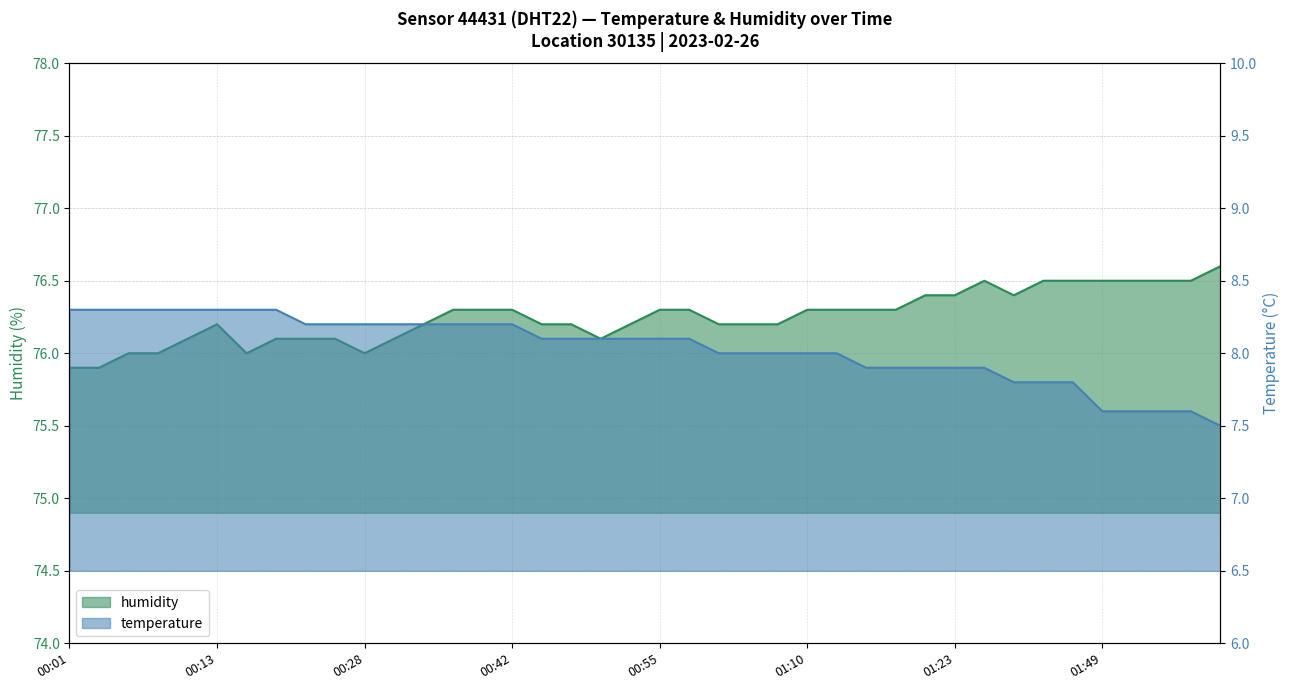

How many distinct data groups are displayed?

2